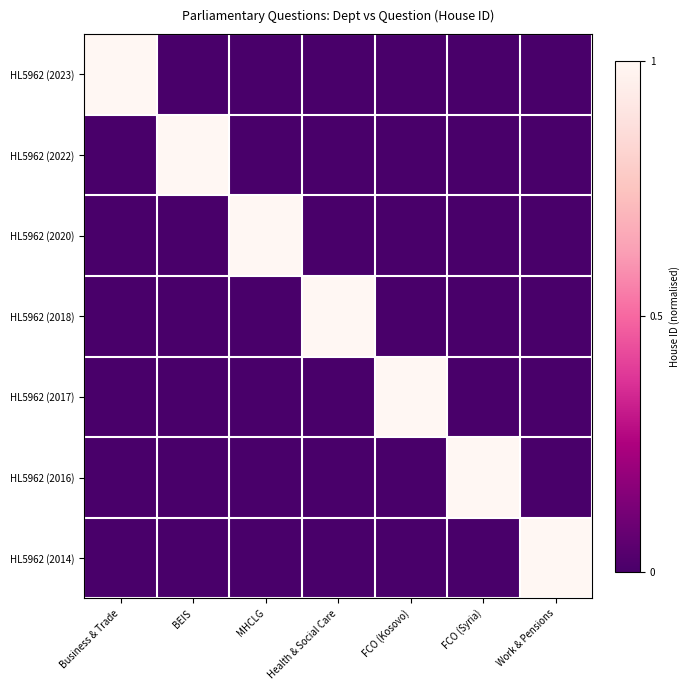

How many data points does each series have?

7